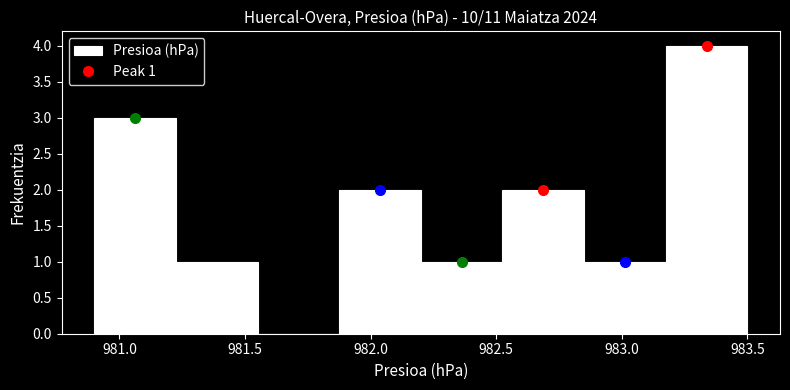

Which range on the x-axis has the tallest bar?

983.175 to 983.500